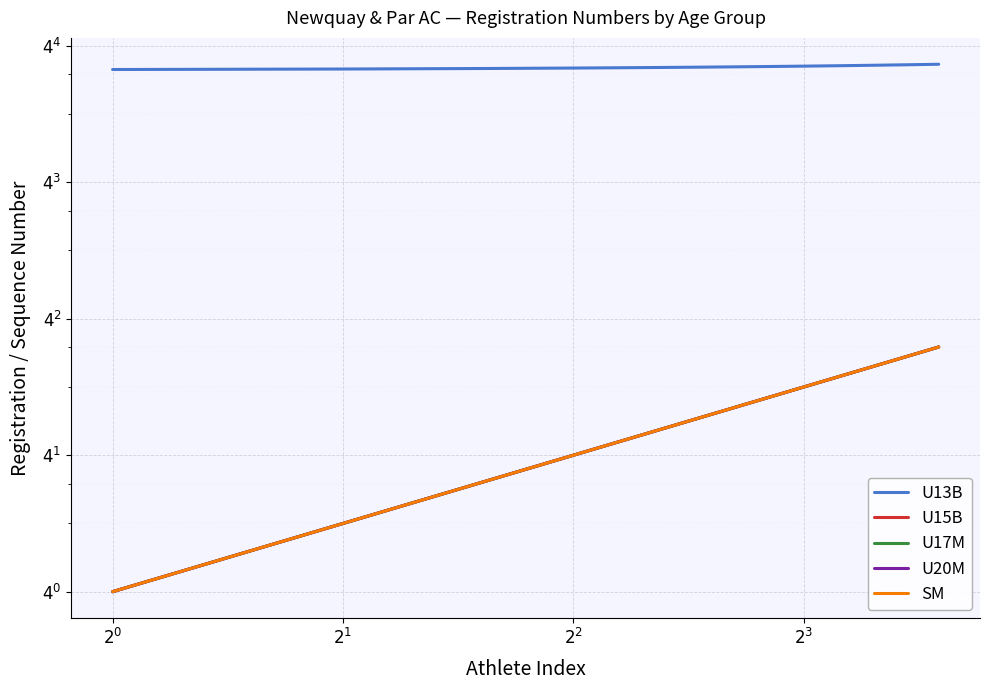

True or false: U15B and U20M intersect in this chart.

False